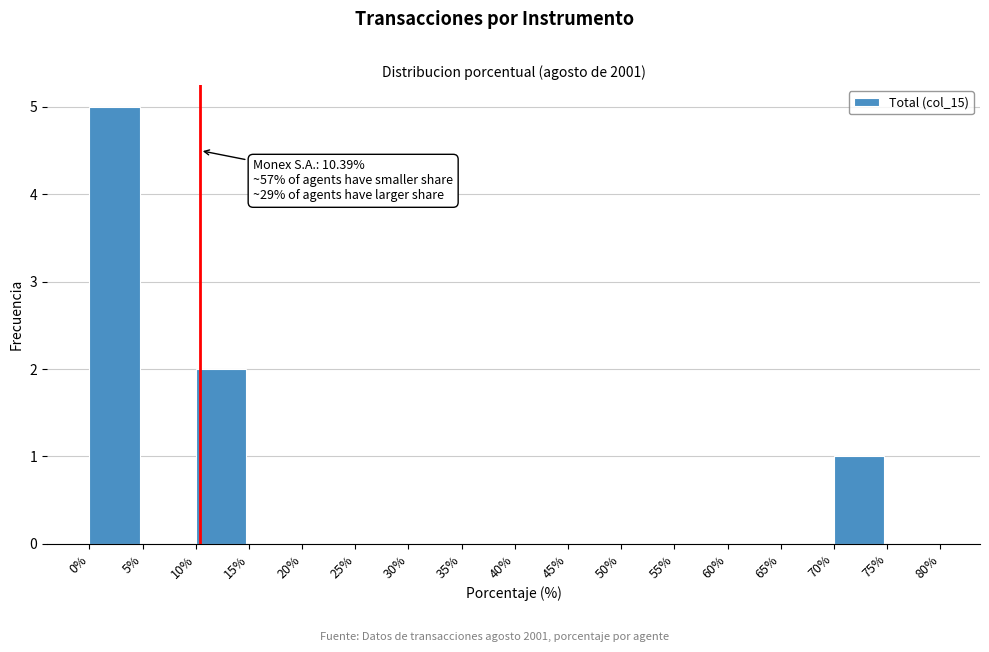

Which range on the x-axis has the tallest bar?

0% to 5%